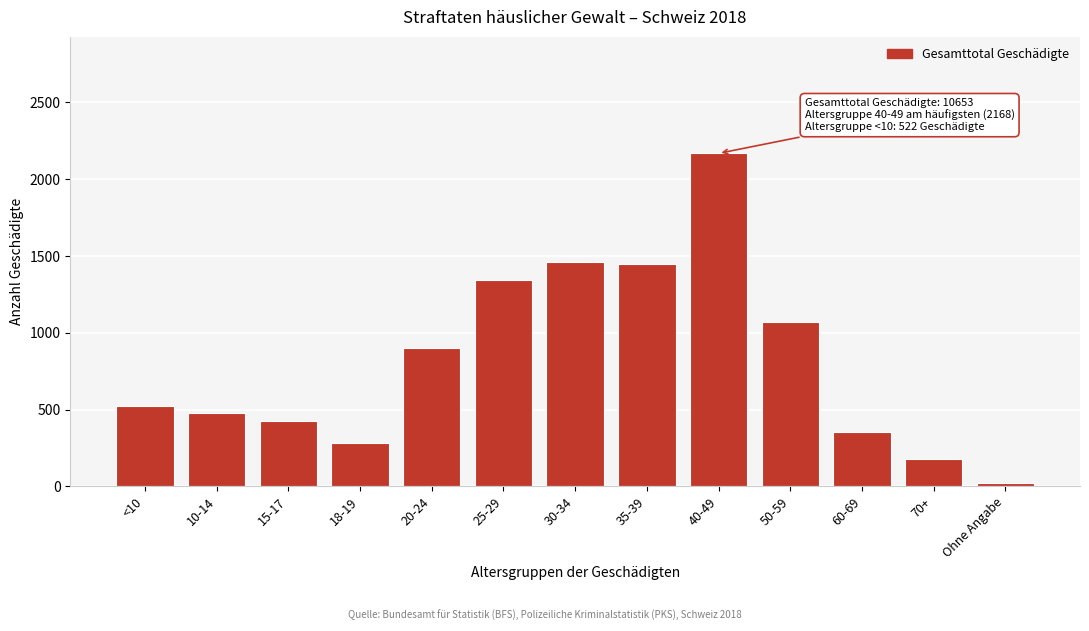

What is the change in value from 15-17 to 20-24?

+475